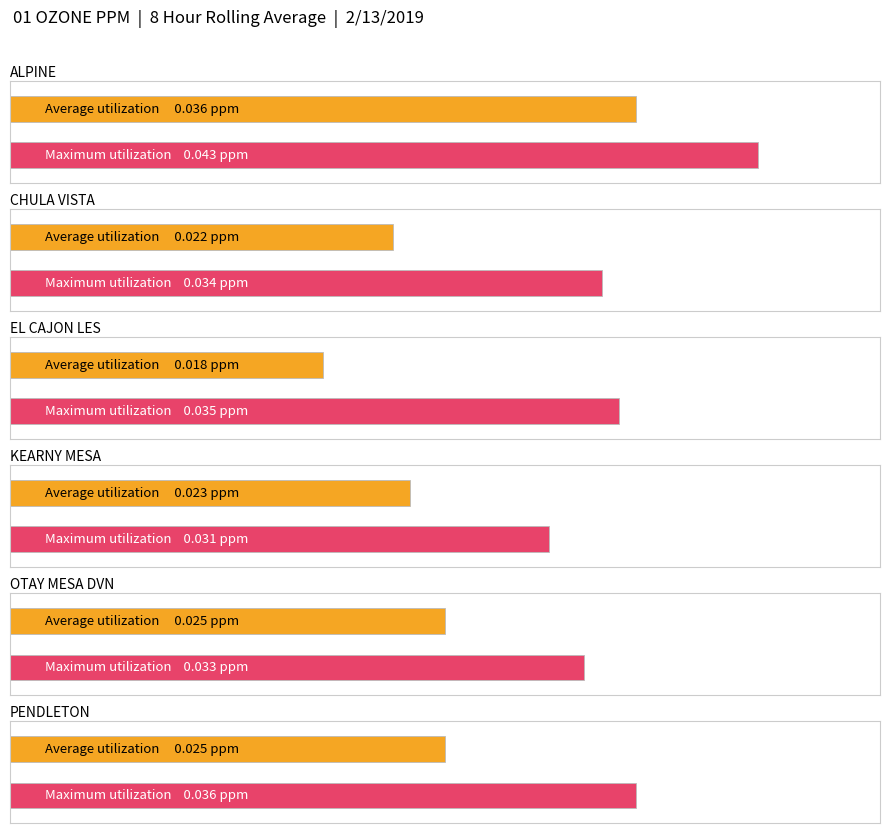

Between OTAY MESA DVN and PENDLETON, which is larger?

OTAY MESA DVN